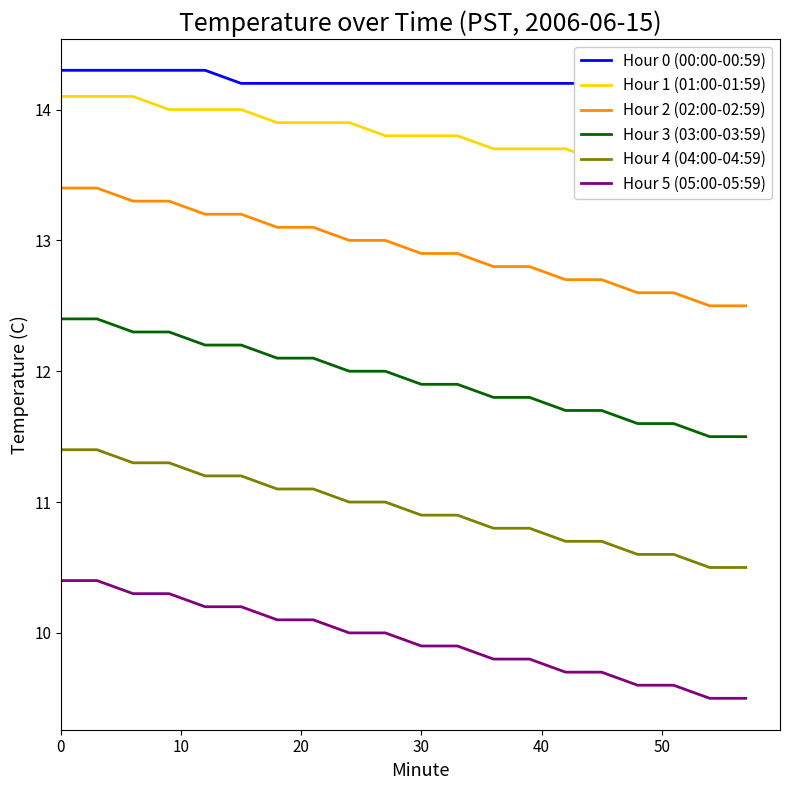

True or false: Hour 5 (05:00-05:59) and Hour 2 (02:00-02:59) cross at least once.

False